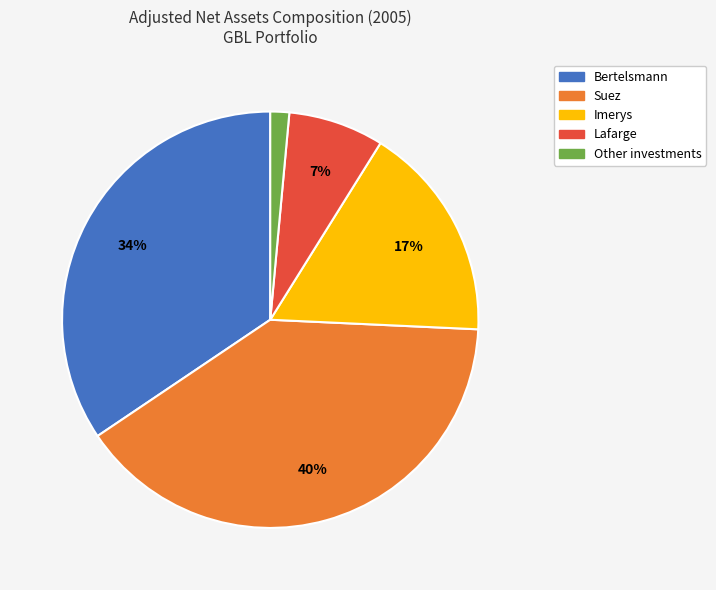

Does any single category account for the majority?

No